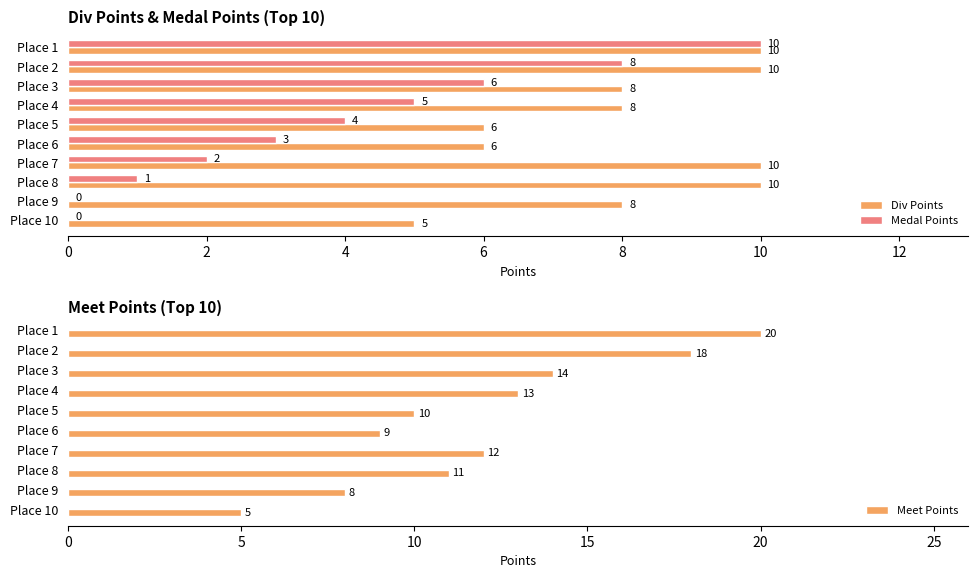

How many bars are there in total?

30